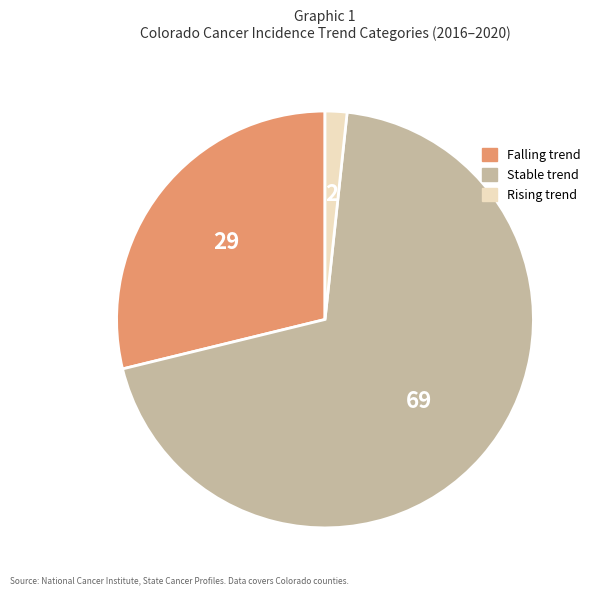

Is there any slice that represents more than half of the pie?

Yes